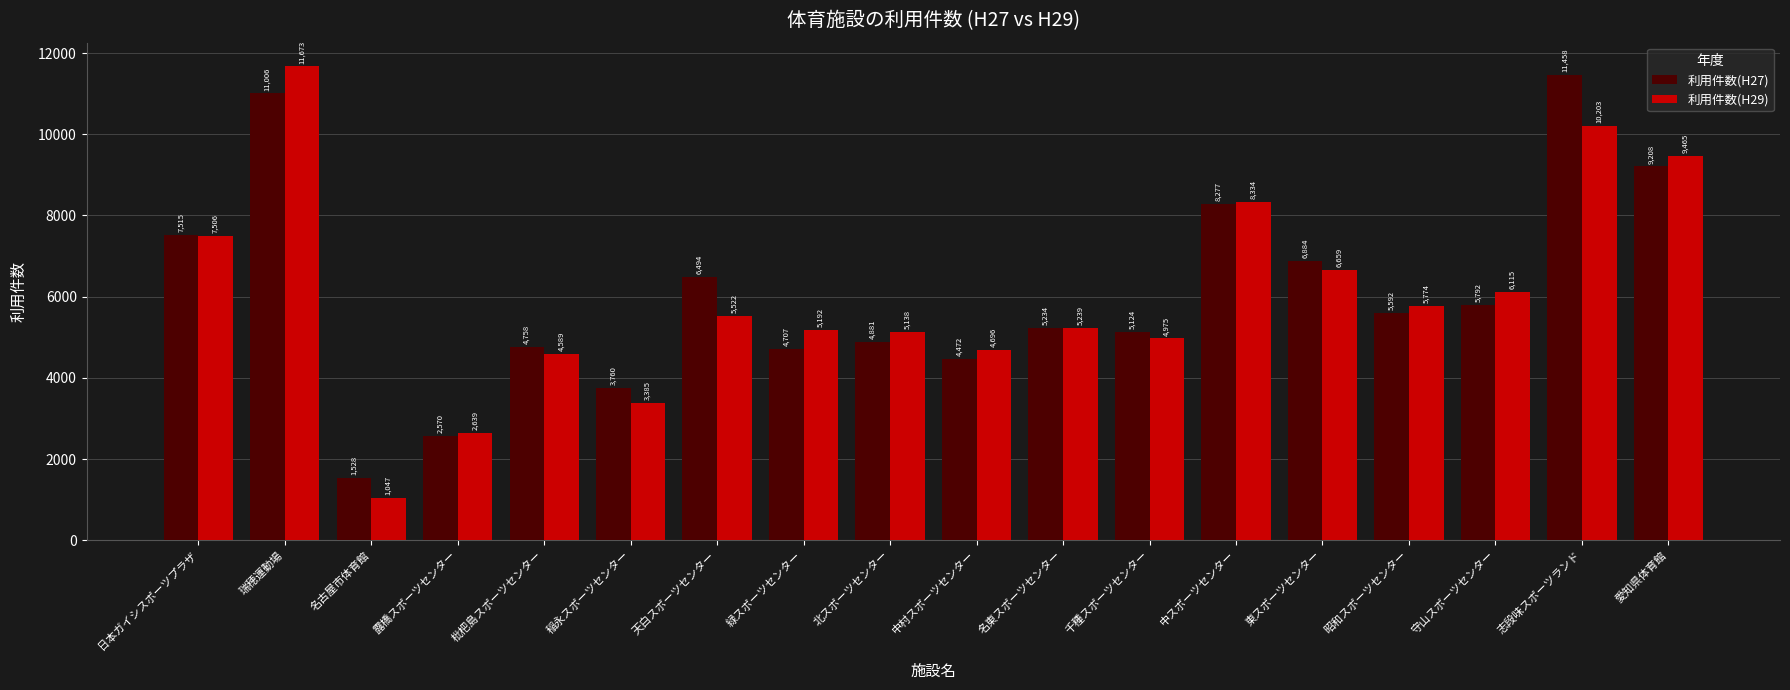

What is the total value across all series at 天白スポーツセンター?

12016